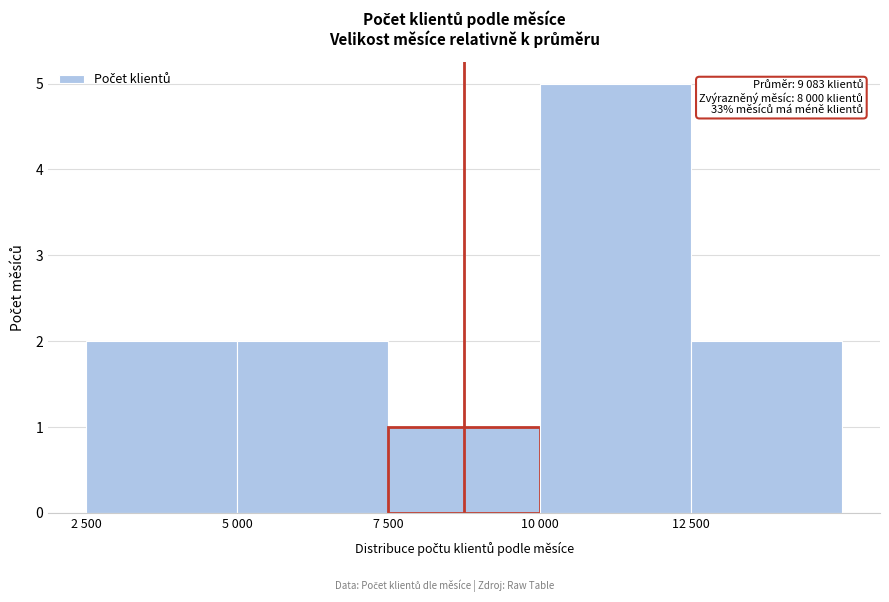

Reading left to right, extract all data points from this chart.

2	2	1	5	2